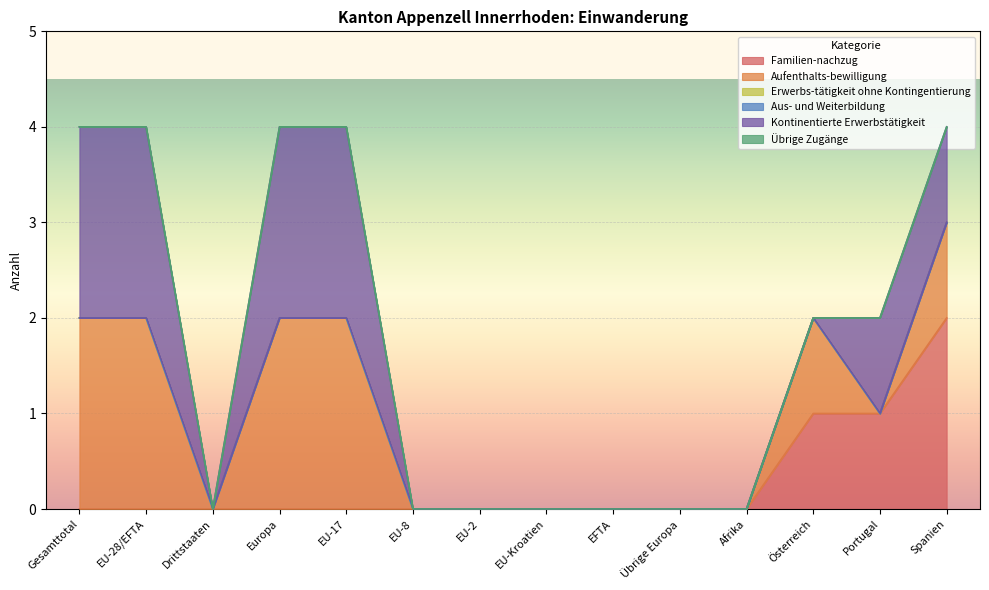

True or false: Kontinentierte Erwerbstätigkeit and Aus- und Weiterbildung intersect in this chart.

False